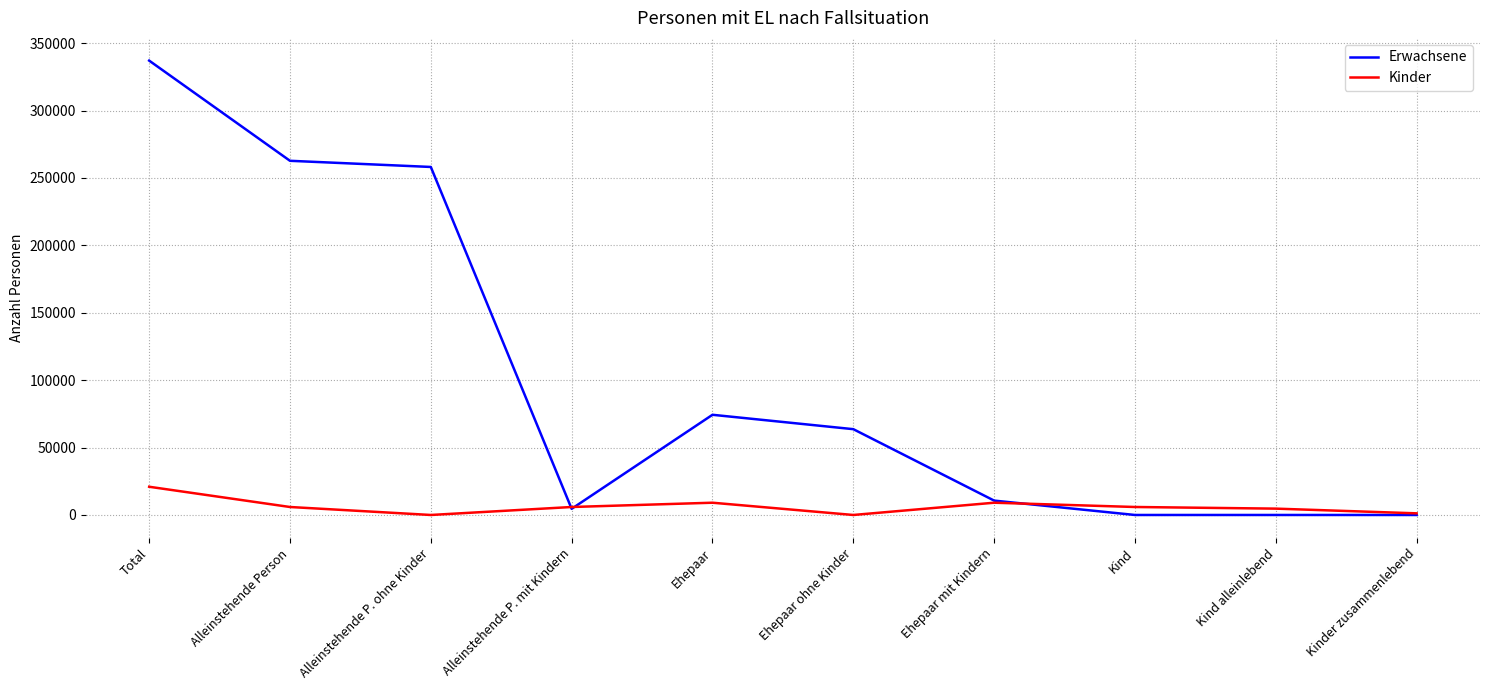

How many lines are shown in the chart?

2